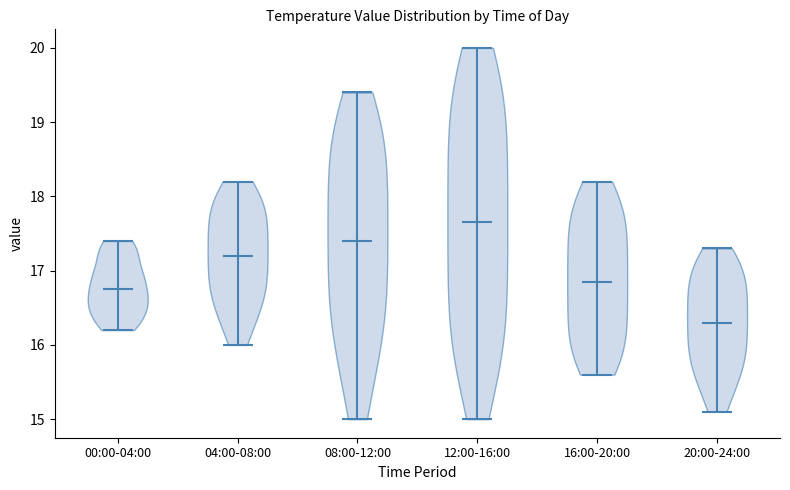

Where does the median line of the violin for 04:00-08:00 sit on the y-axis? The values are not printed on the chart, so give them approximately, as read against the axis.

17.2